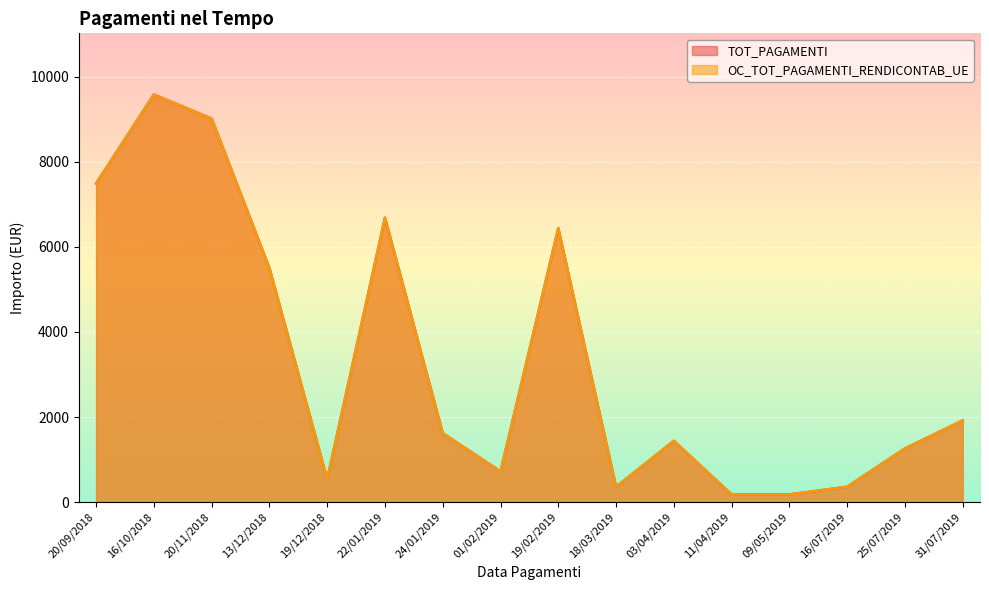

Rank the categories by OC_TOT_PAGAMENTI_RENDICONTAB_UE value from highest to lowest.

16/10/2018, 20/11/2018, 20/09/2018, 22/01/2019, 19/02/2019, 13/12/2018, 31/07/2019, 24/01/2019, 03/04/2019, 25/07/2019, 01/02/2019, 19/12/2018, 18/03/2019, 16/07/2019, 11/04/2019, 09/05/2019